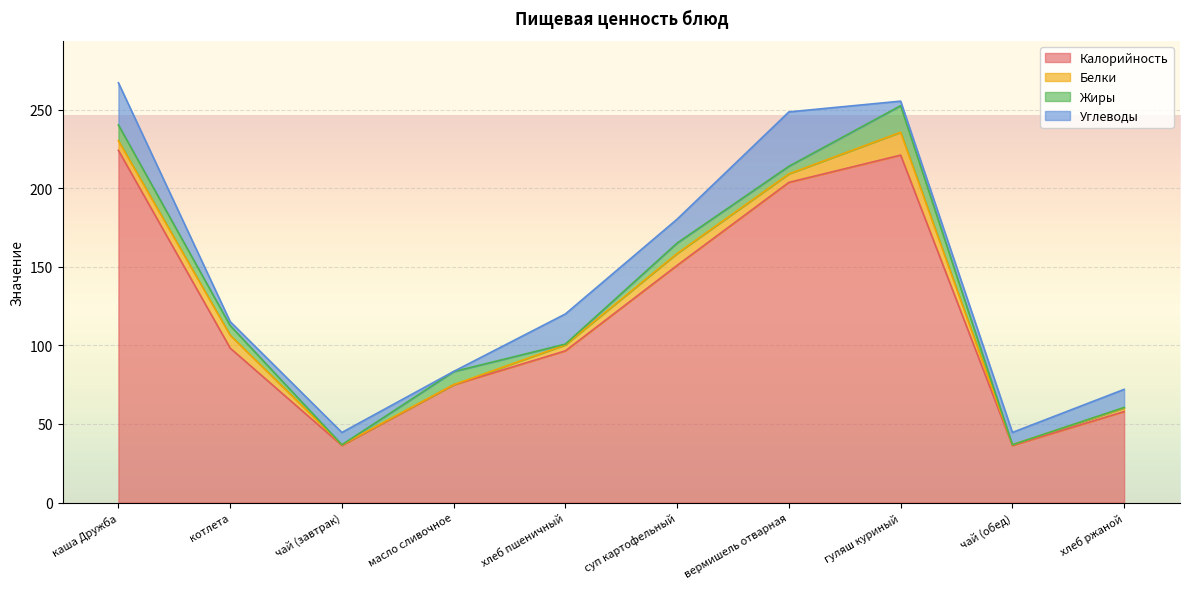

What is the label of the 7th point from the left?

вермишель отварная